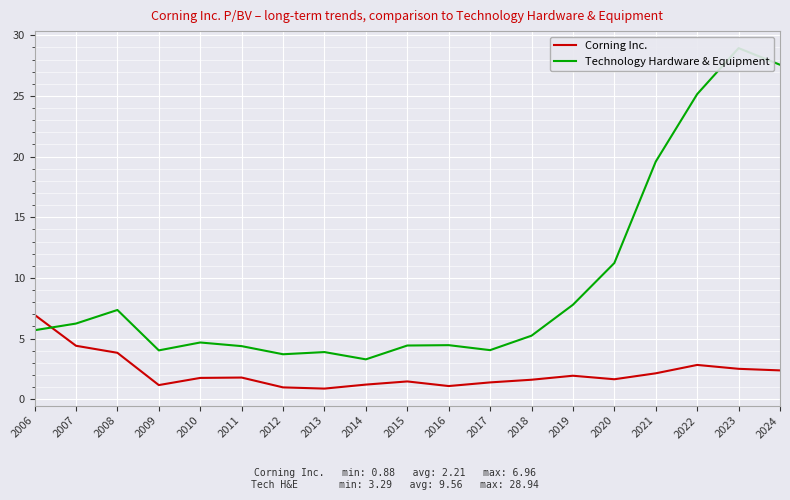

At which category is the sum across all series the highest?

2023